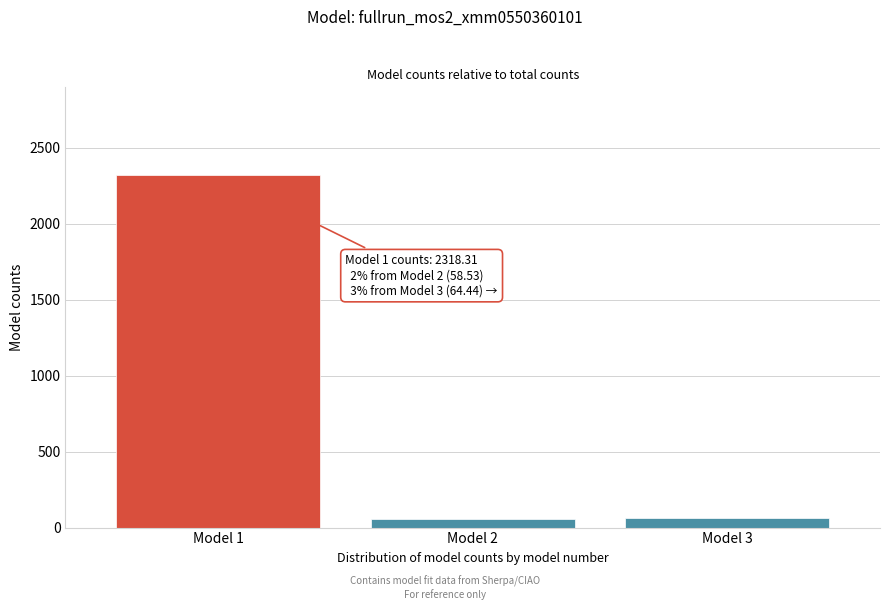

What is the ratio of the value at Model 2 to the value at Model 3?

0.9